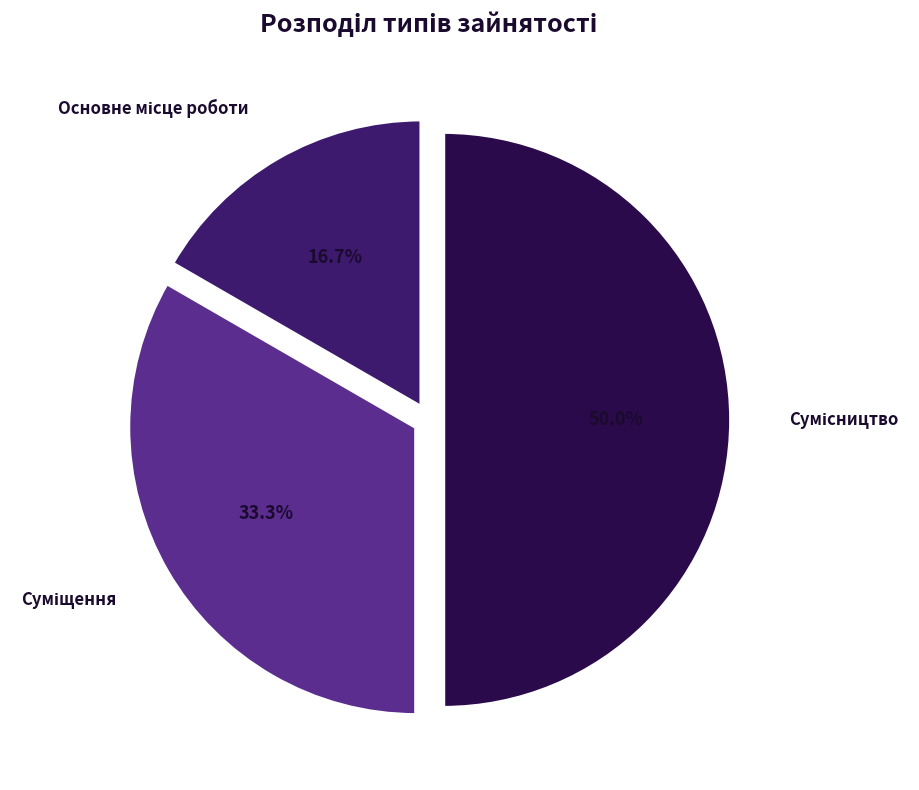

To the nearest percent, what percentage of the pie is Суміщення?

33%